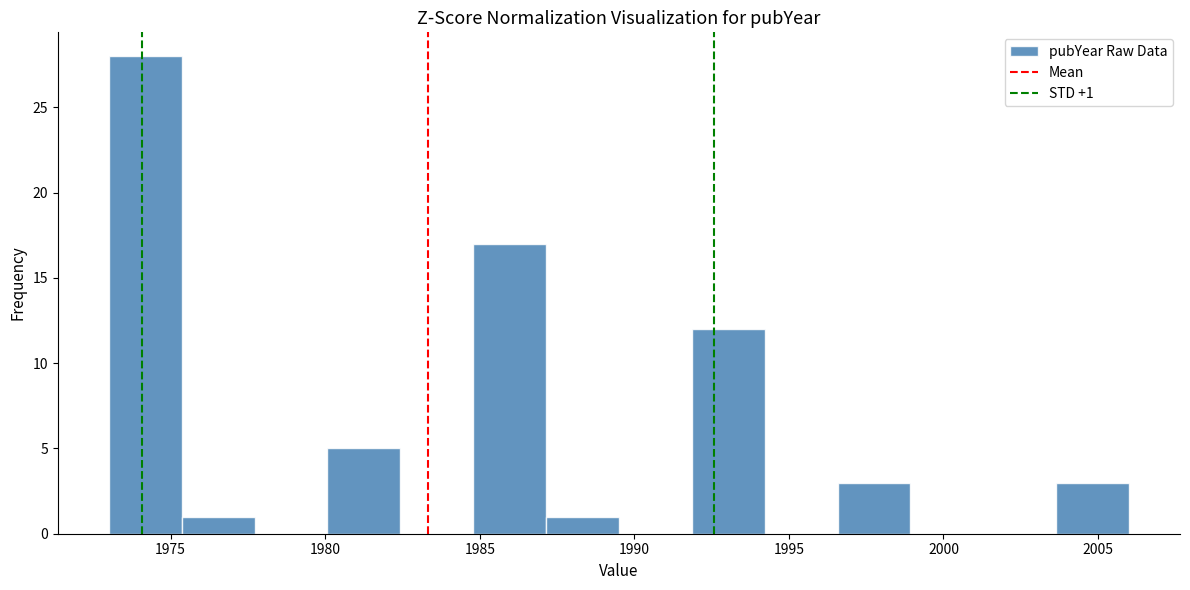

Which range on the x-axis has the tallest bar?

1973.0 to 1975.5